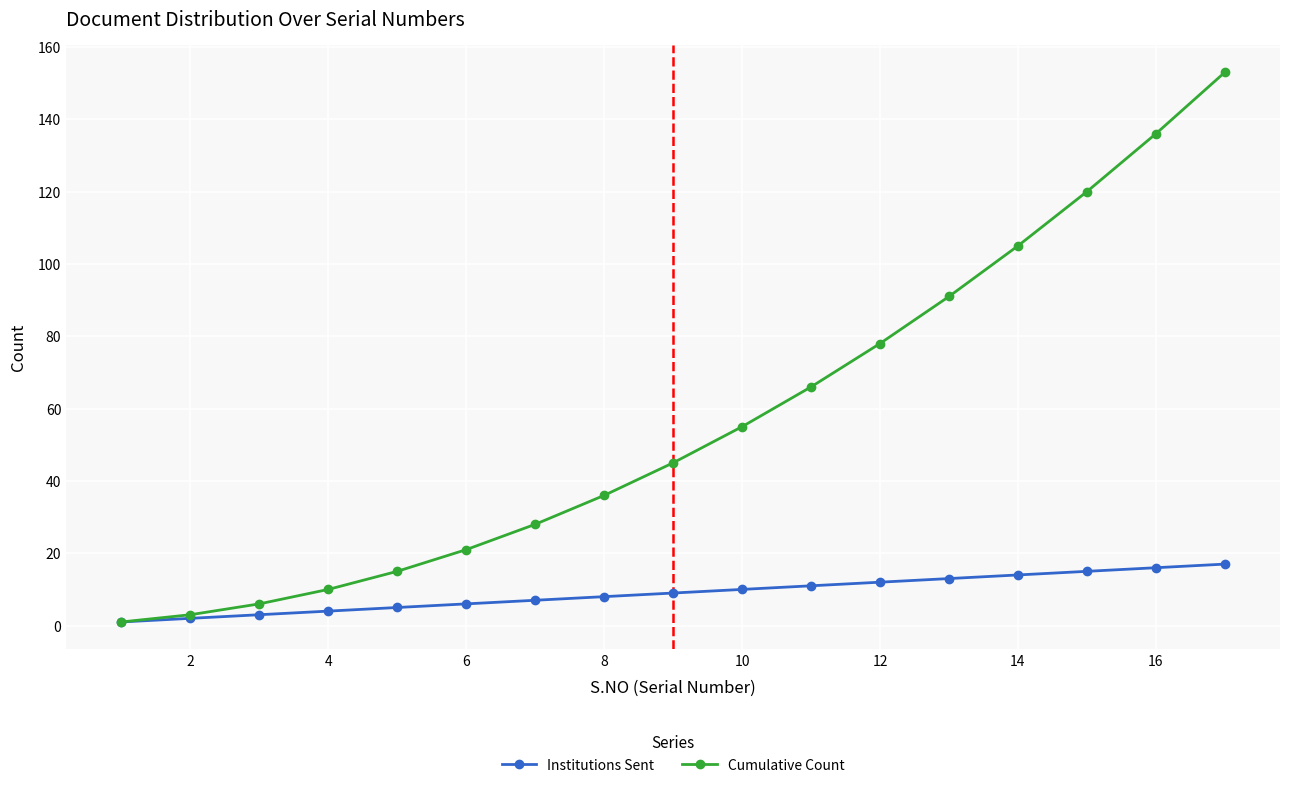

True or false: Cumulative Count has more than 2 points higher than both neighbors.

False